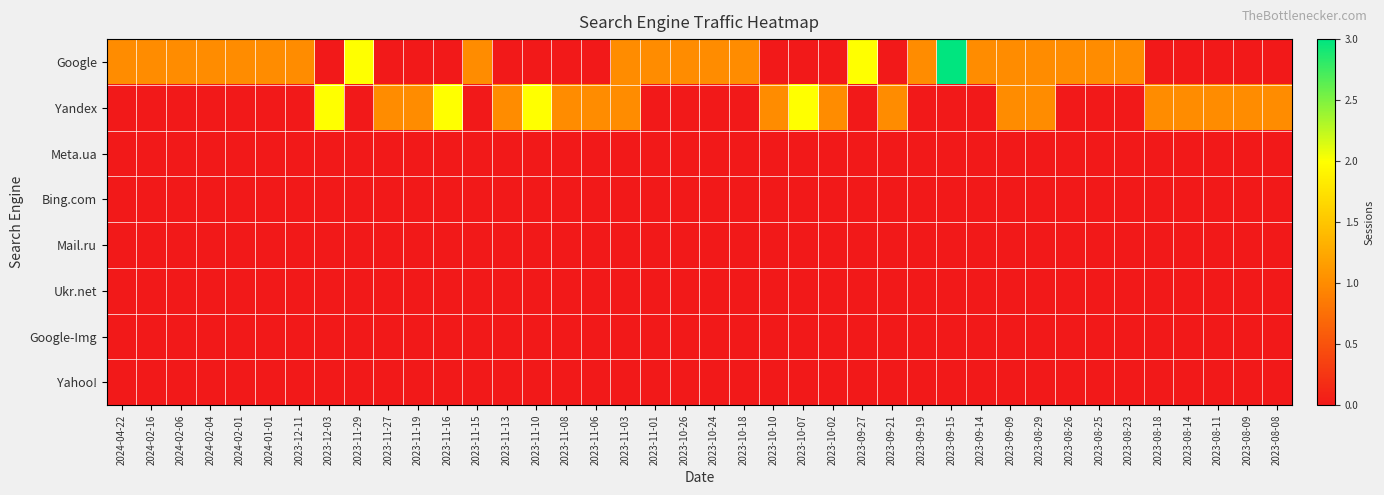

At which category does the chart reach its minimum across all series?

2023-12-03